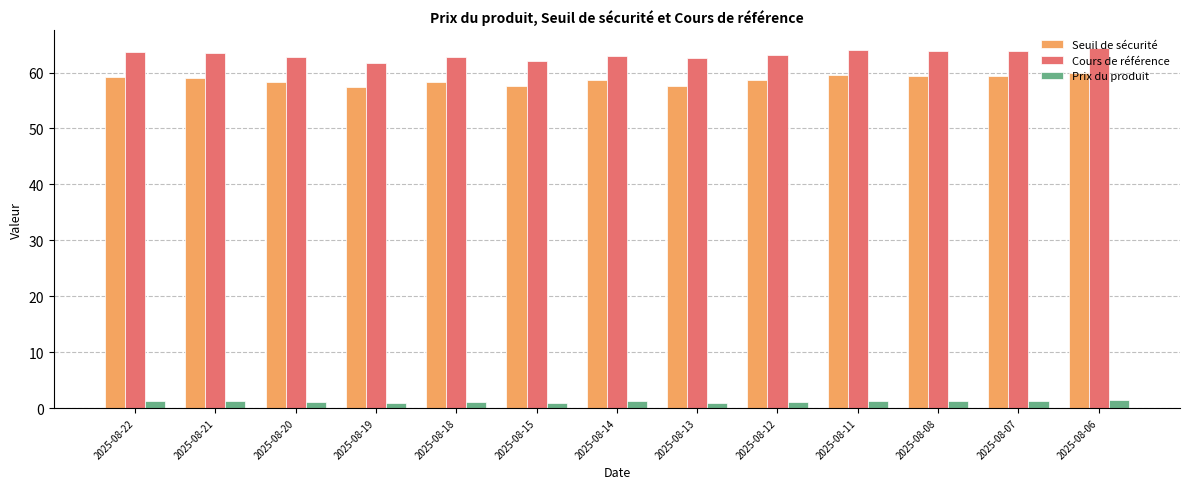

What is the average value of the Cours de référence series?

63.2